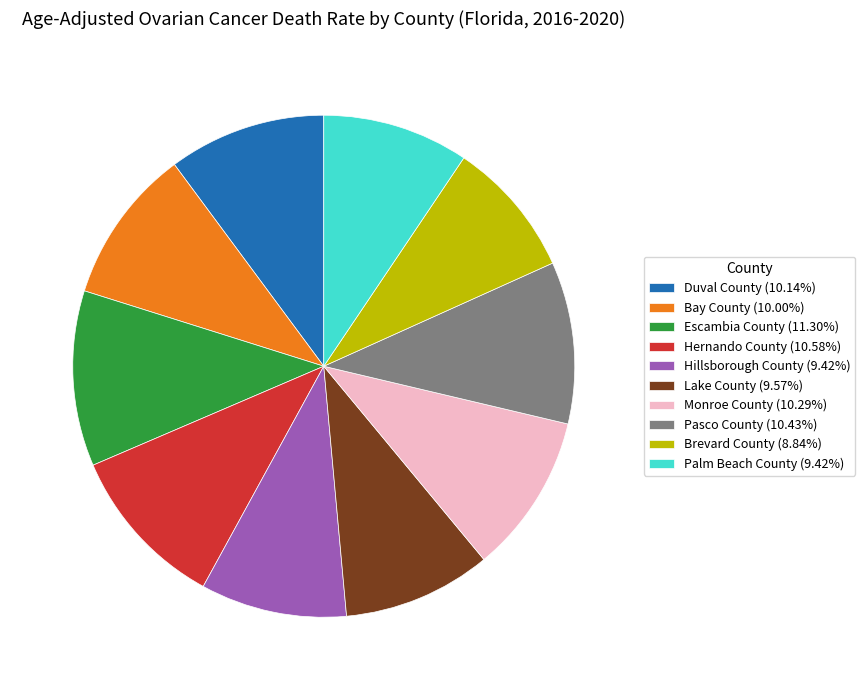

Is Monroe County (10.29%) the majority of the pie?

No